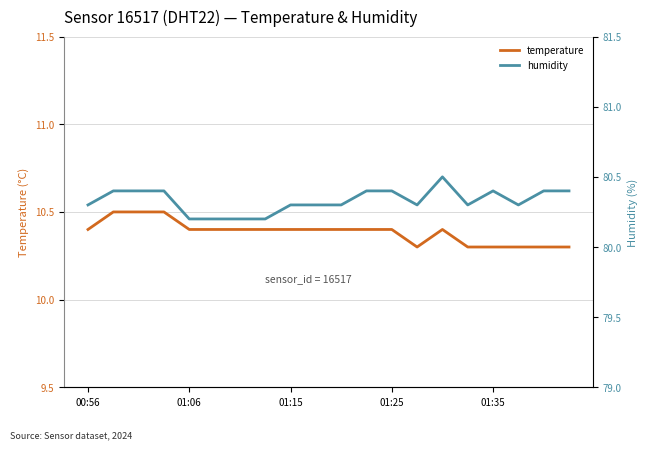

Is it true that humidity equals 80.2 at 6?

True